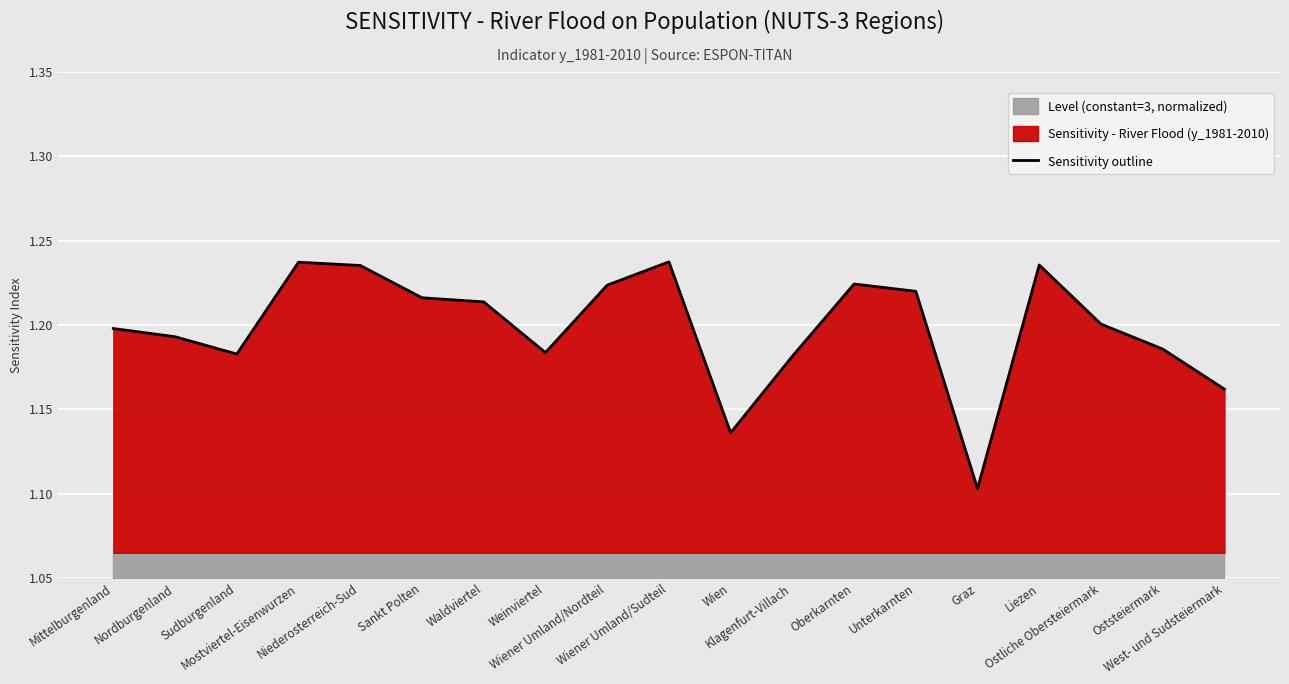

What is the approximate value at Unterkarnten?

1.2